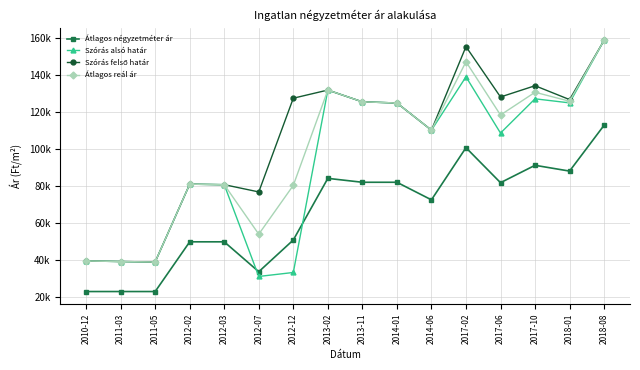

Rank the categories by Szórás felső határ value from lowest to highest.

2011-05, 2011-03, 2010-12, 2012-07, 2012-03, 2012-02, 2014-06, 2014-01, 2013-11, 2018-01, 2012-12, 2017-06, 2013-02, 2017-10, 2017-02, 2018-08